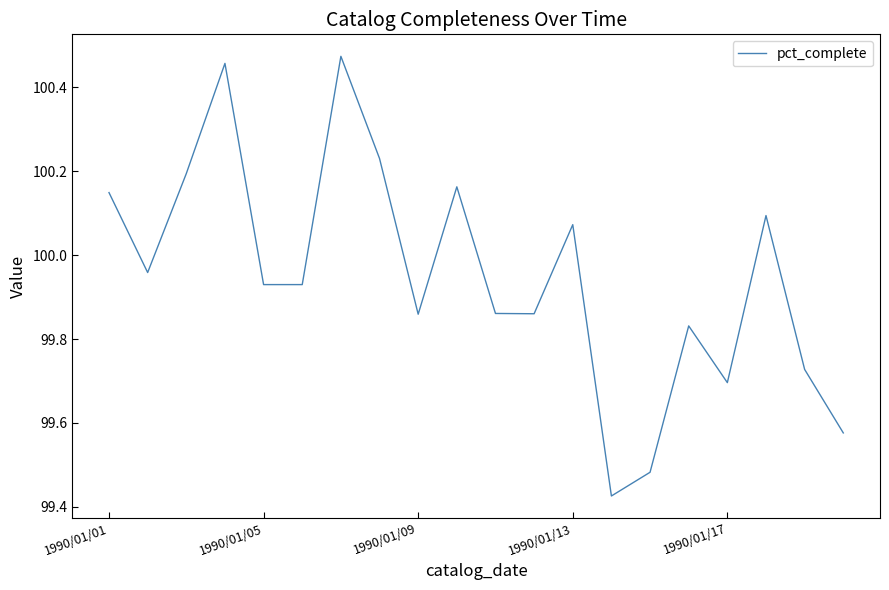

What is the difference between the maximum and minimum values?

1.0